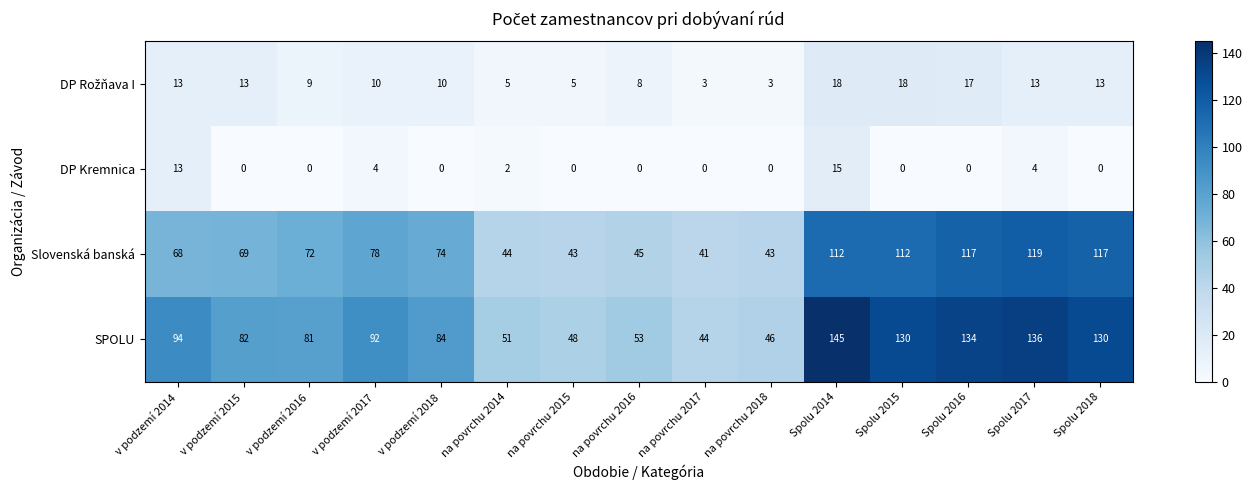

The SPOLU series shows 130 at Spolu 2015. True or false?

True